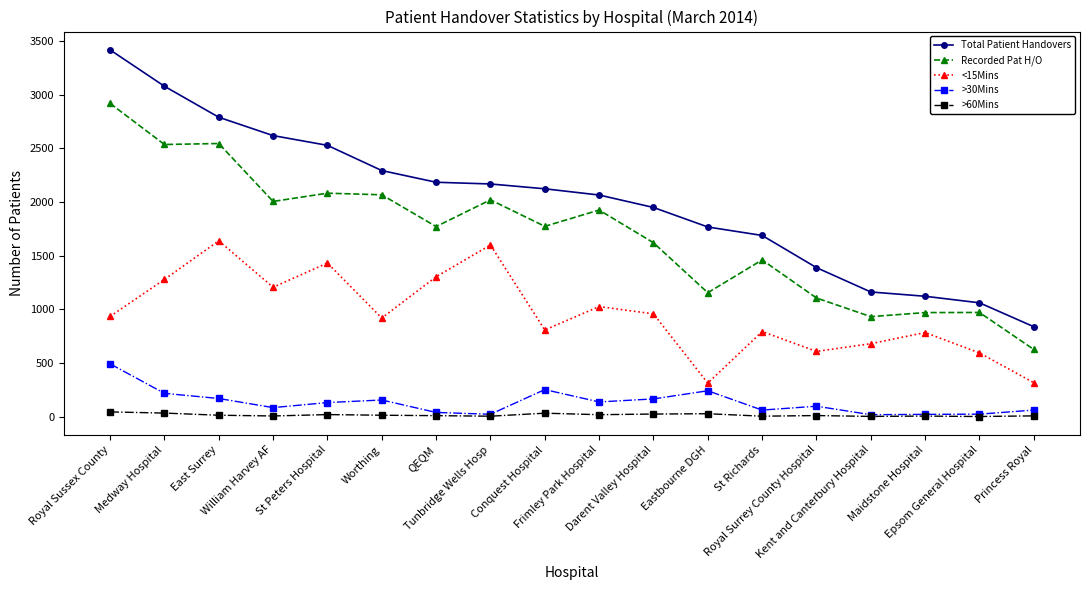

True or false: Recorded Pat H/O and <15Mins intersect in this chart.

False